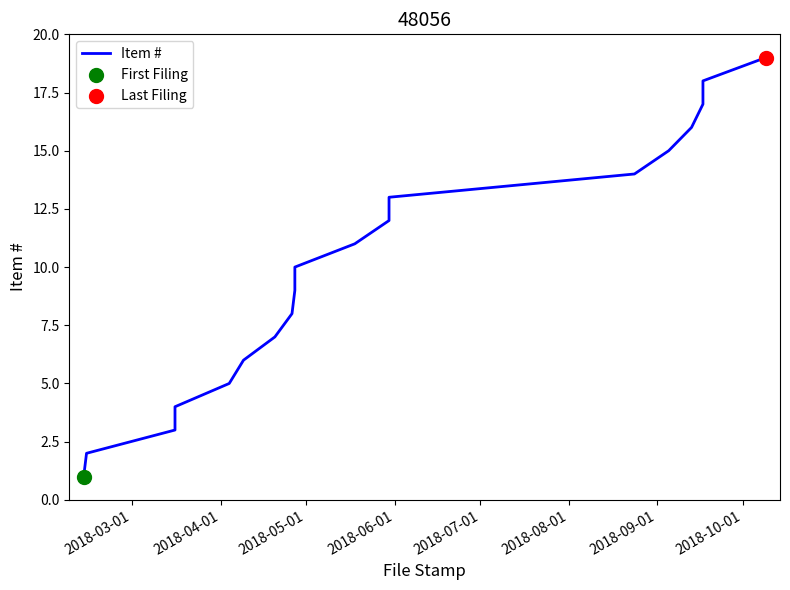

Between 16 and 2018-07-01, which is larger?

16